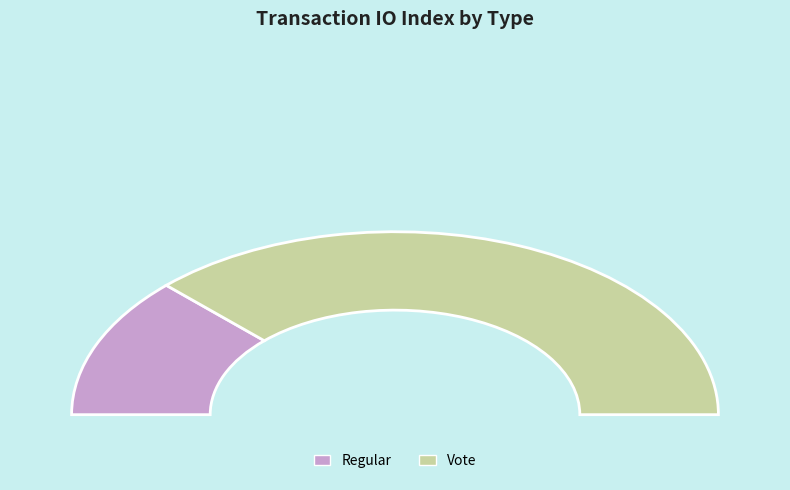

Rank the categories by value from highest to lowest.

Vote, Regular